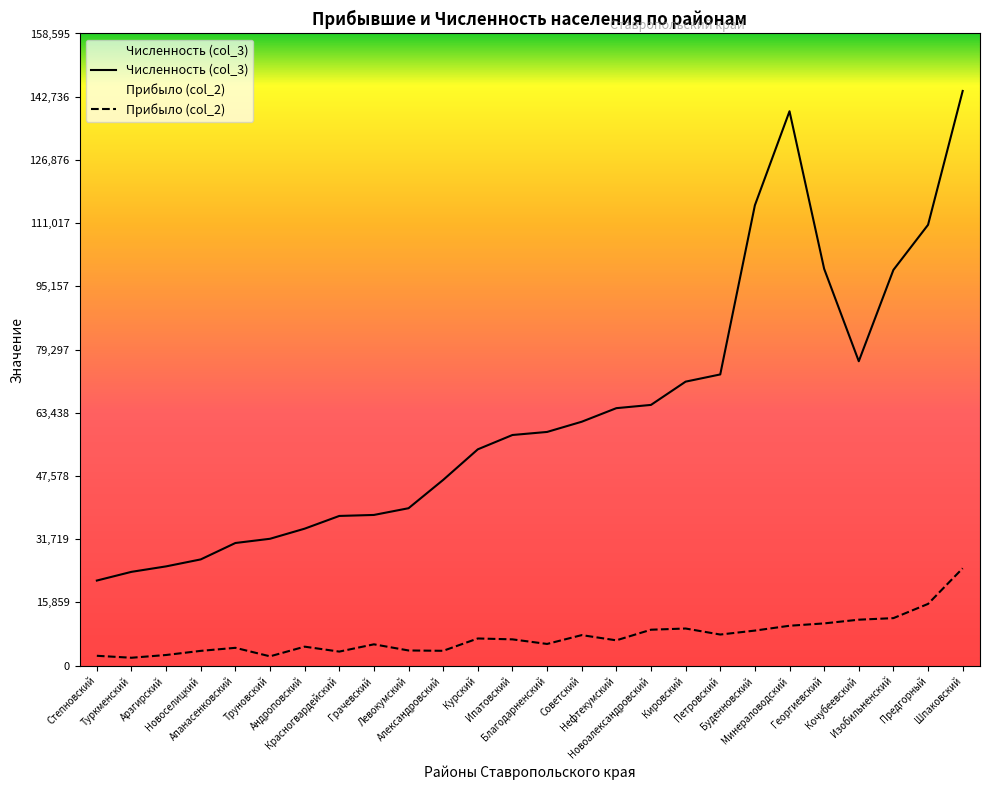

What value does the Численность (col_3) series have at Ипатовский, to the nearest 100?

57900